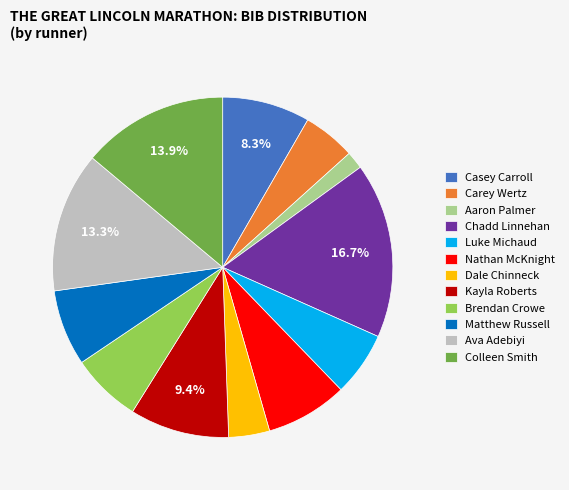

Does any single category account for the majority?

No